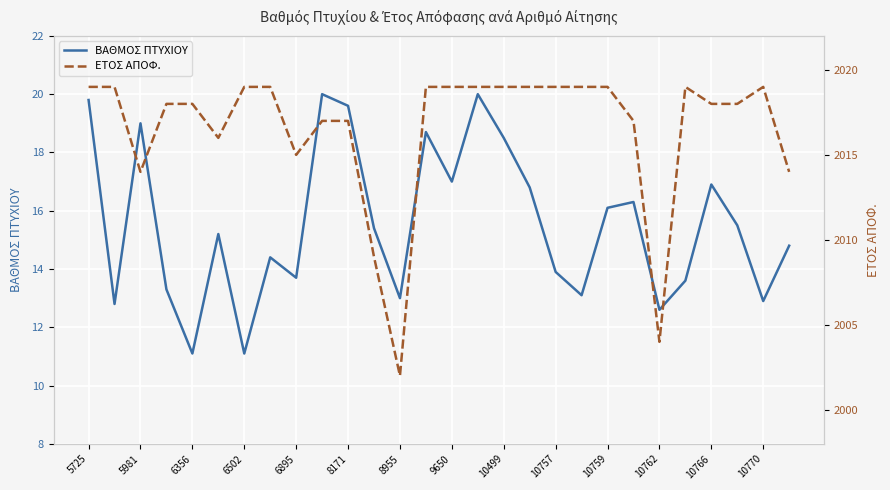

What are all the series names shown in the legend?

ΒΑΘΜΟΣ ΠΤΥΧΙΟΥ, ΕΤΟΣ ΑΠΟΦ.